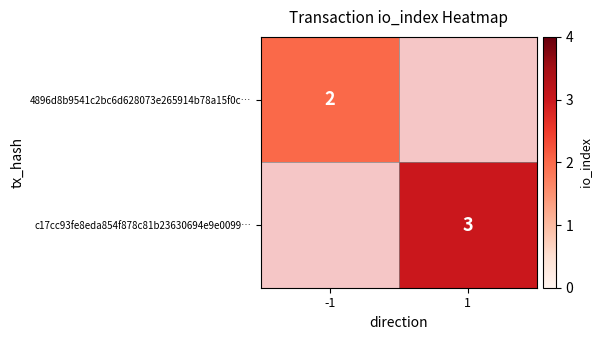

The value of c17cc93fe8eda854f878c81b23630694e9e0099… at 1 is 3. True or false?

True